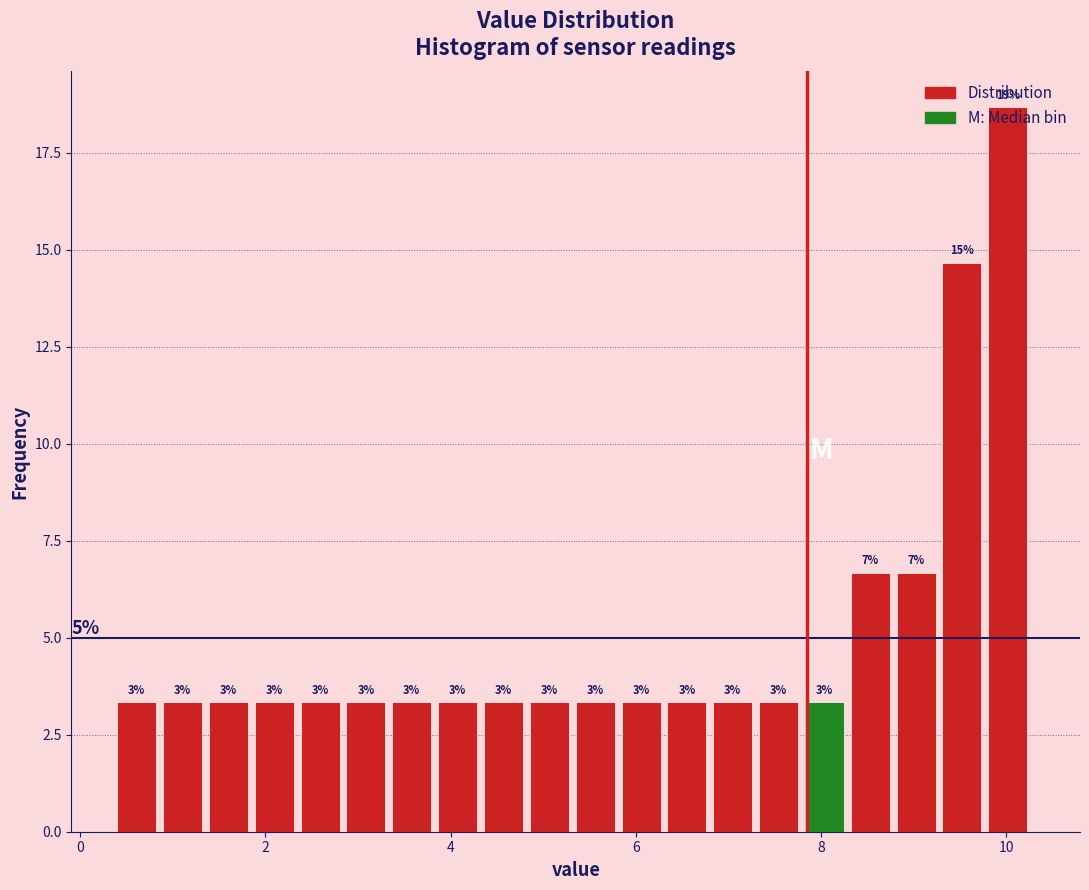

Read against the x-axis, roughly where is the centre of the tallest bar?

10.0